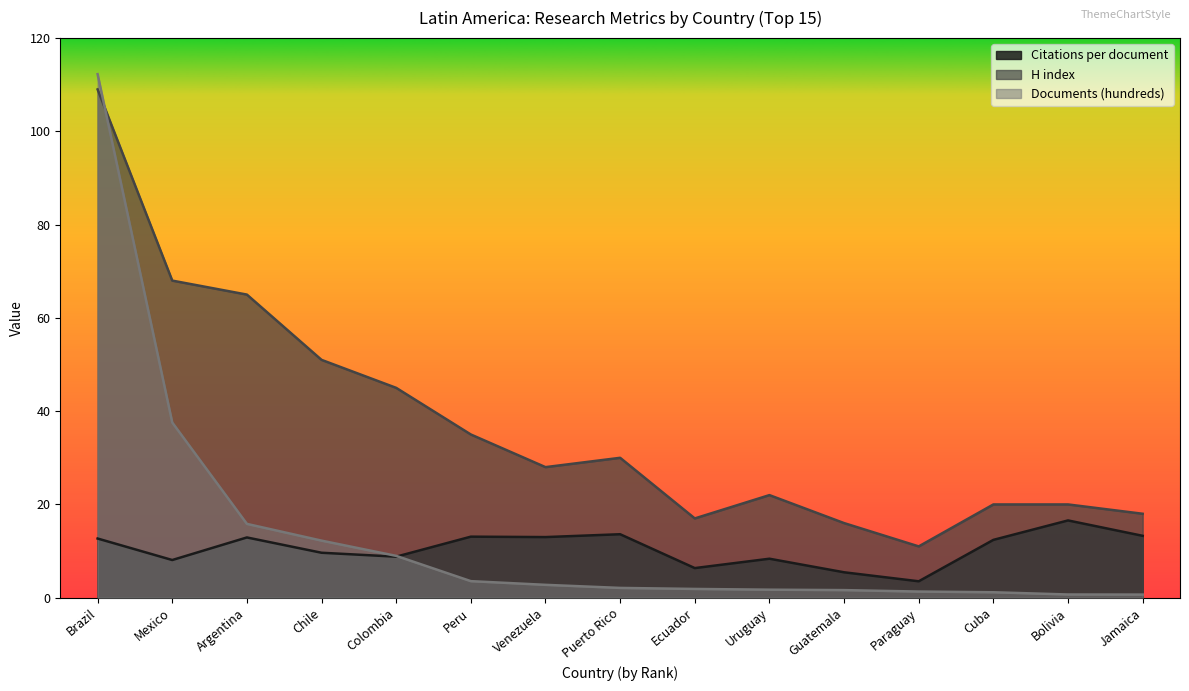

What are all the series names shown in the legend?

Citations per document, H index, Documents (hundreds)